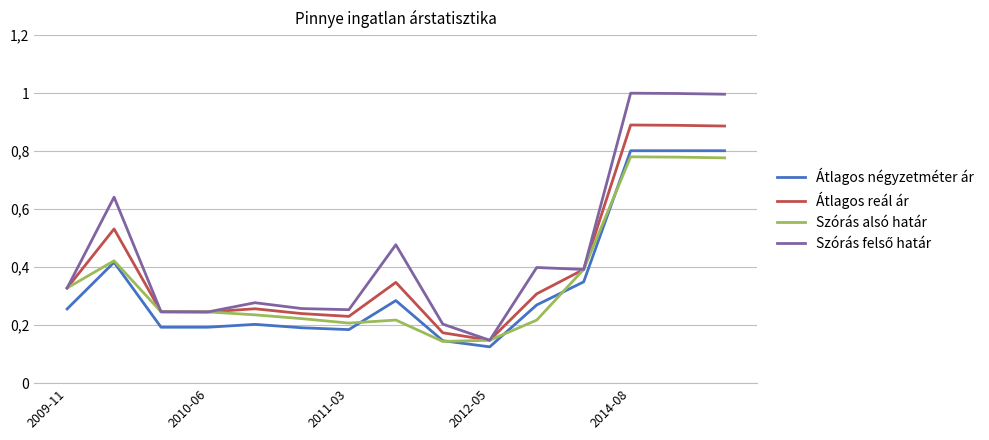

How many interior local valleys does the Szórás alsó határ series have?

2